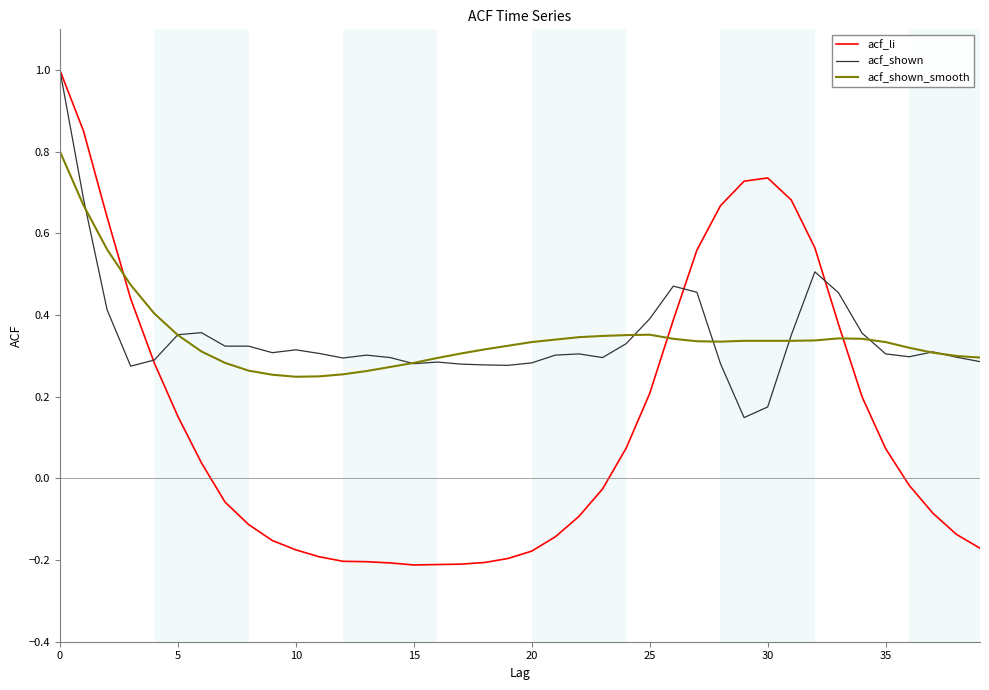

Which series has the largest range (max minus min)?

acf_li